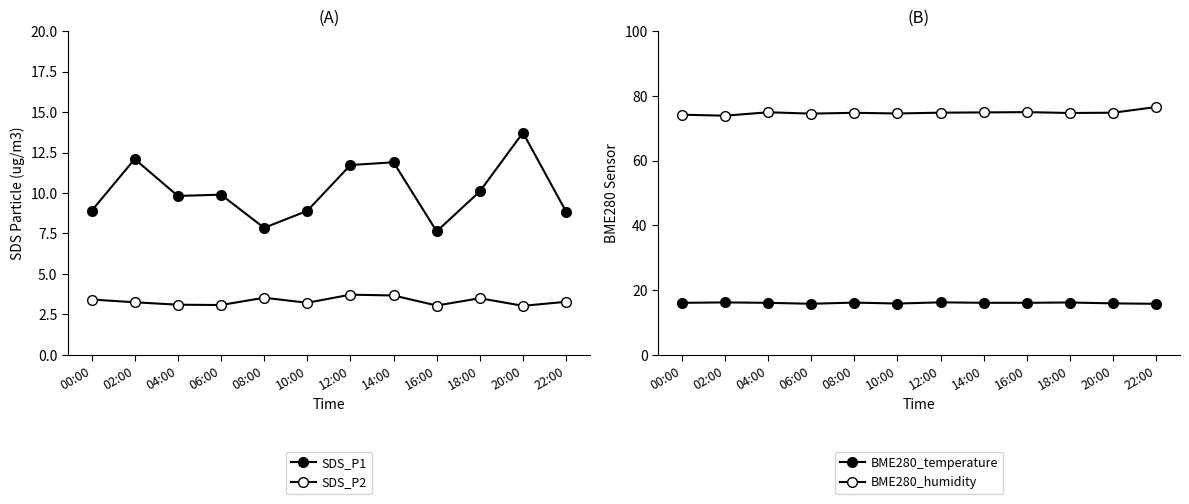

In SDS_P1, how many points are lower than both neighbors (excluding endpoints)?

3